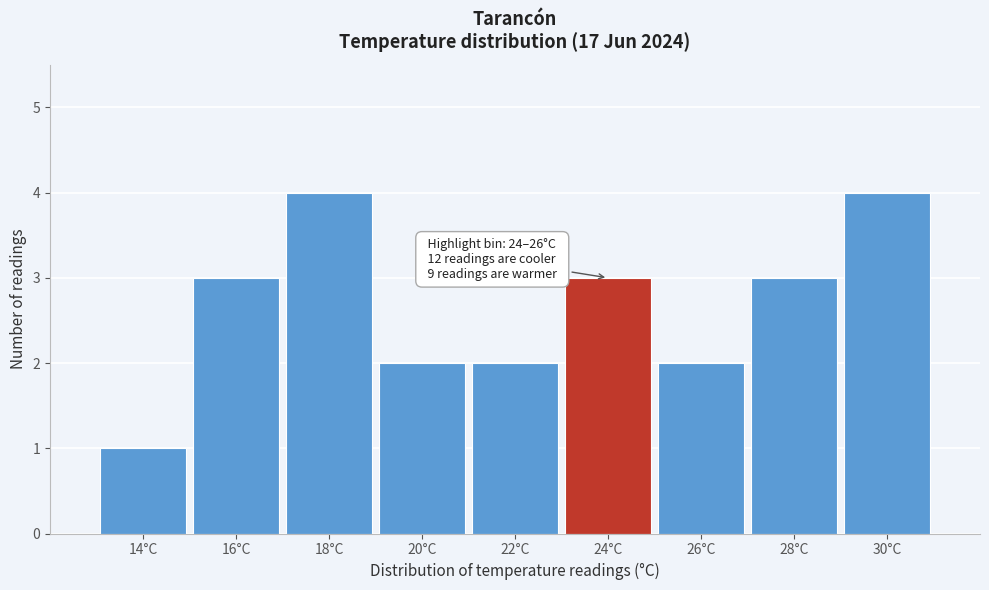

Reading left to right, extract all data points from this chart.

14°C=1	16°C=3	18°C=4	20°C=2	22°C=2	24°C=3	26°C=2	28°C=3	30°C=4